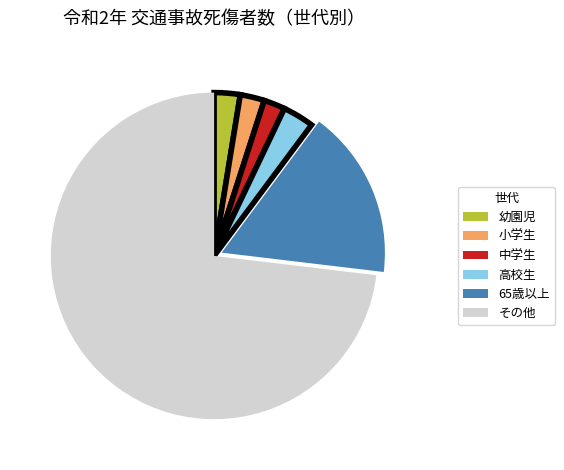

The 幼園児 slice represents 14% of the pie. True or false?

False